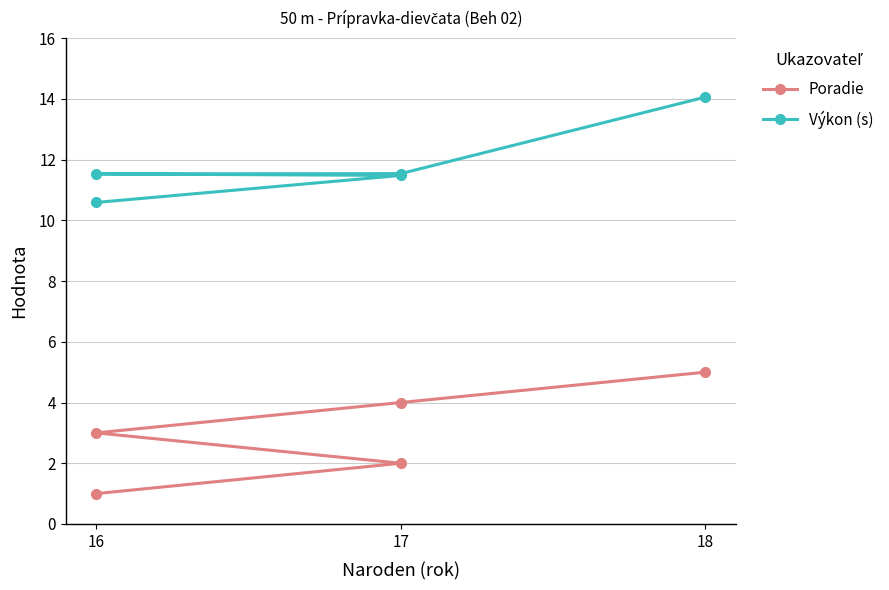

What is the maximum value for Výkon (s)?

14.1